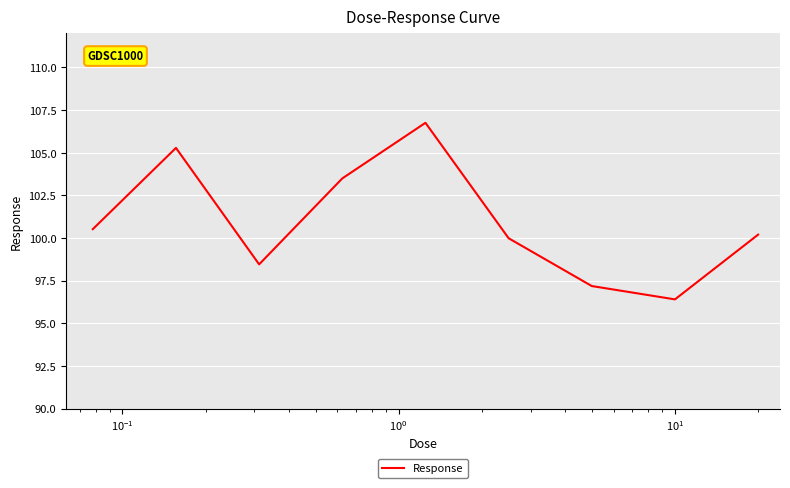

What is the difference between the maximum and minimum values?

10.4